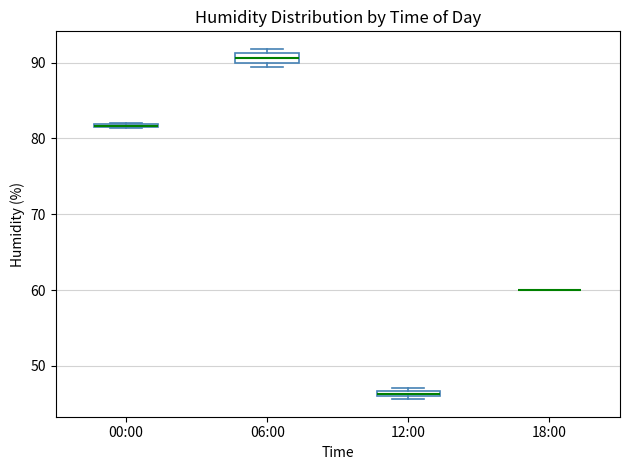

Where is the upper edge of the box for 12:00 on the y-axis? The values are not printed on the chart, so give them approximately, as read against the axis.

47